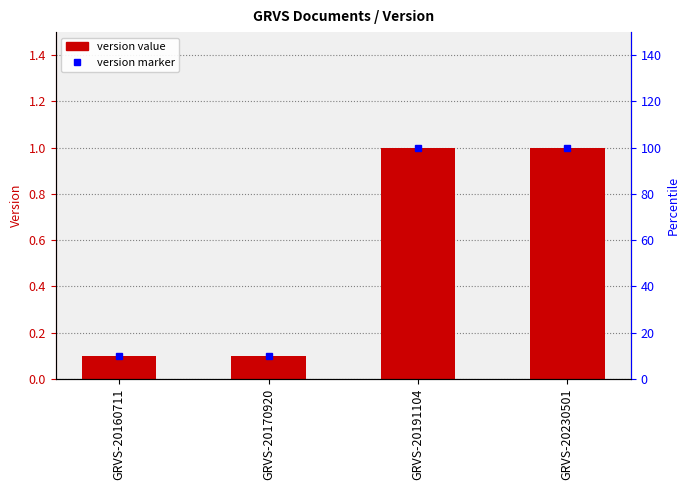

The value at GRVS-20191104 is 1.0. True or false?

True